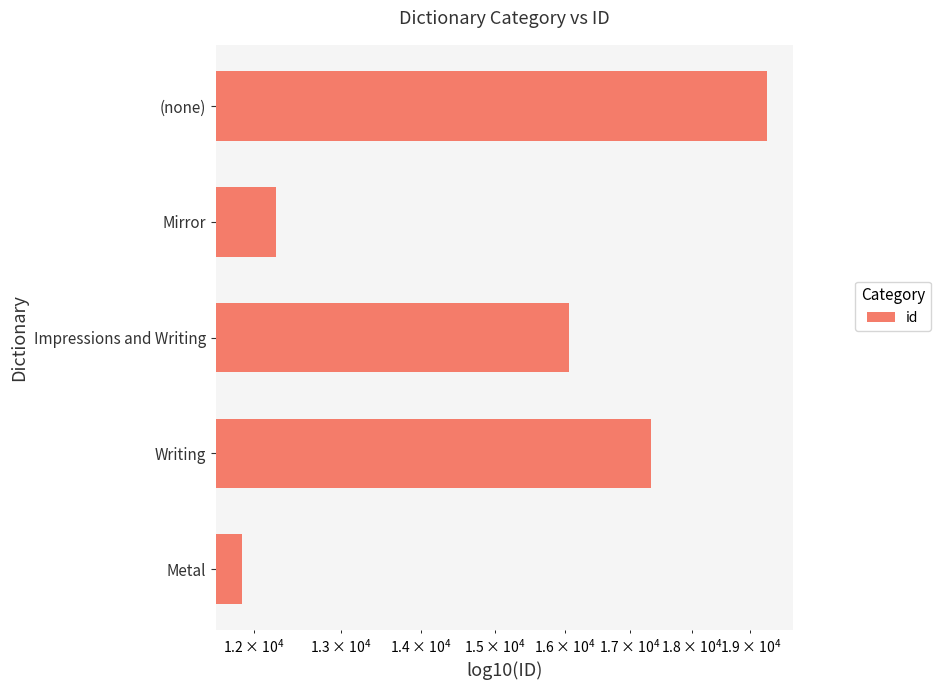

What is the smallest value displayed?

11863.0